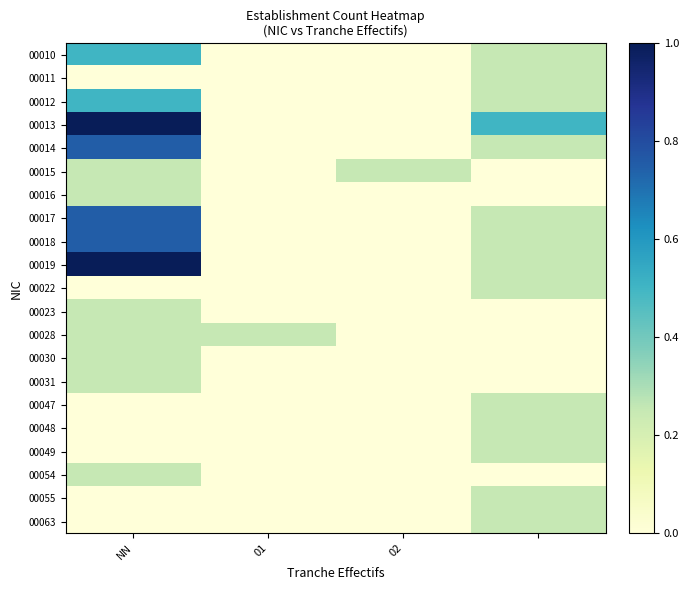

Reading right to left, transcribe all the data shown in this chart.

00010: 0.2	0.0	0.0	0.5
00011: 0.2	0.0	0.0	0.0
00012: 0.2	0.0	0.0	0.5
00013: 0.5	0.0	0.0	1.0
00014: 0.2	0.0	0.0	0.8
00015: 0.0	0.2	0.0	0.2
00016: 0.0	0.0	0.0	0.2
00017: 0.2	0.0	0.0	0.8
00018: 0.2	0.0	0.0	0.8
00019: 0.2	0.0	0.0	1.0
00022: 0.2	0.0	0.0	0.0
00023: 0.0	0.0	0.0	0.2
00028: 0.0	0.0	0.2	0.2
00030: 0.0	0.0	0.0	0.2
00031: 0.0	0.0	0.0	0.2
00047: 0.2	0.0	0.0	0.0
00048: 0.2	0.0	0.0	0.0
00049: 0.2	0.0	0.0	0.0
00054: 0.0	0.0	0.0	0.2
00055: 0.2	0.0	0.0	0.0
00063: 0.2	0.0	0.0	0.0